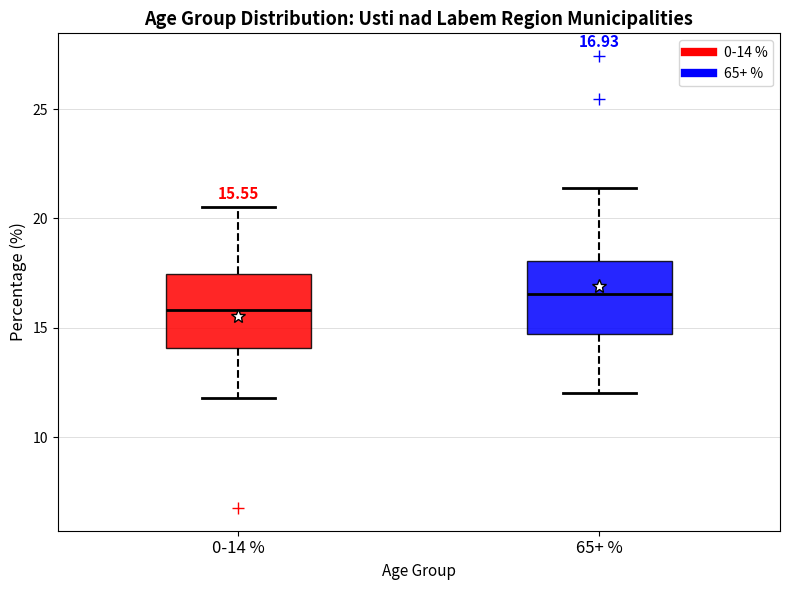

Which box's median line is the lowest?

0-14 %